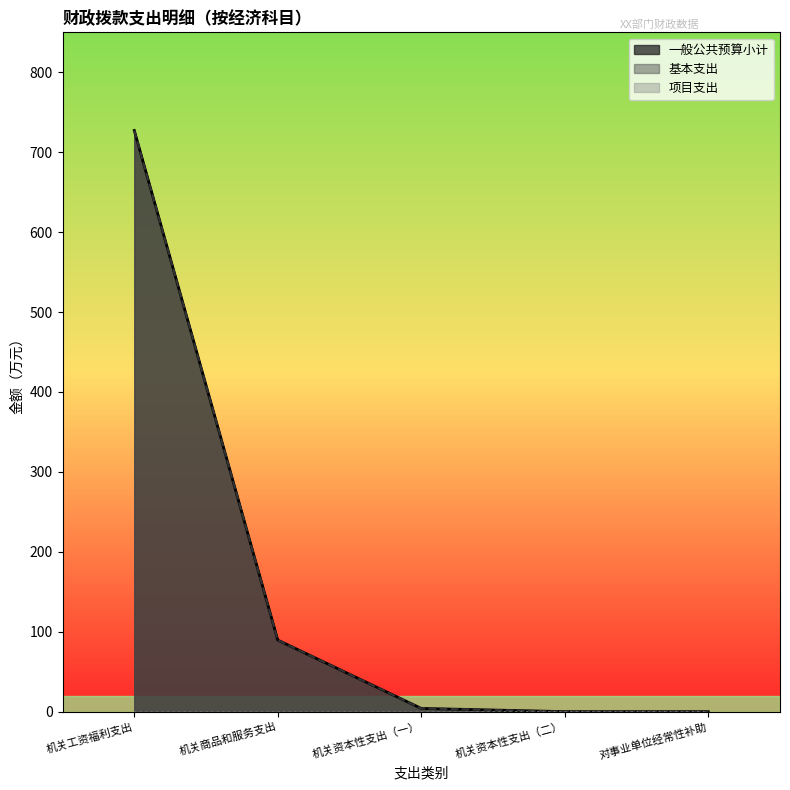

Reading left to right, transcribe all the data shown in this chart.

一般公共预算小计: 机关工资福利支出=727.2	机关商品和服务支出=89.5	机关资本性支出（一）=4.0	机关资本性支出（二）=0.0	对事业单位经常性补助=0.0
基本支出: 机关工资福利支出=727.2	机关商品和服务支出=89.5	机关资本性支出（一）=4.0	机关资本性支出（二）=0.0	对事业单位经常性补助=0.0